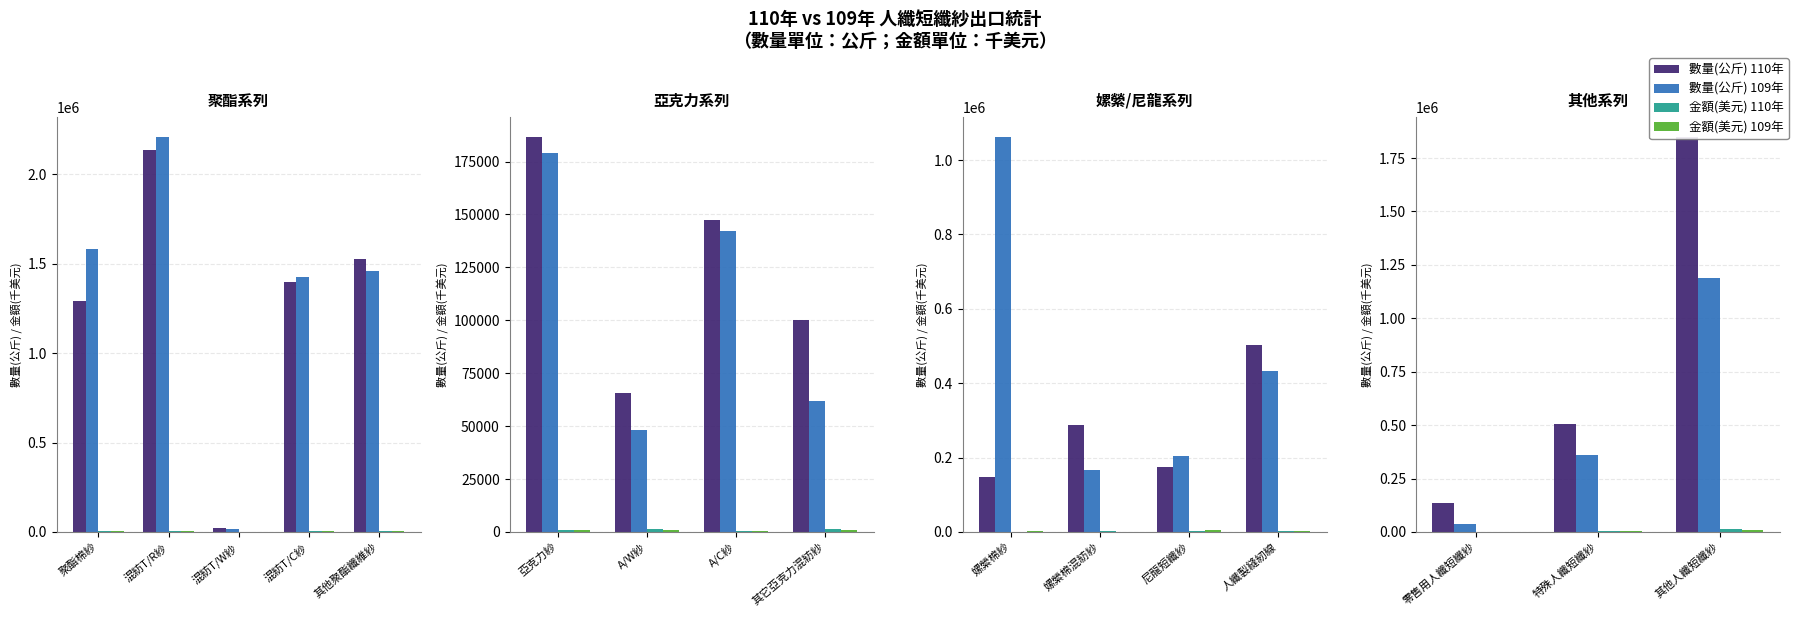

Which series has the widest spread of values?

數量(公斤) 110年